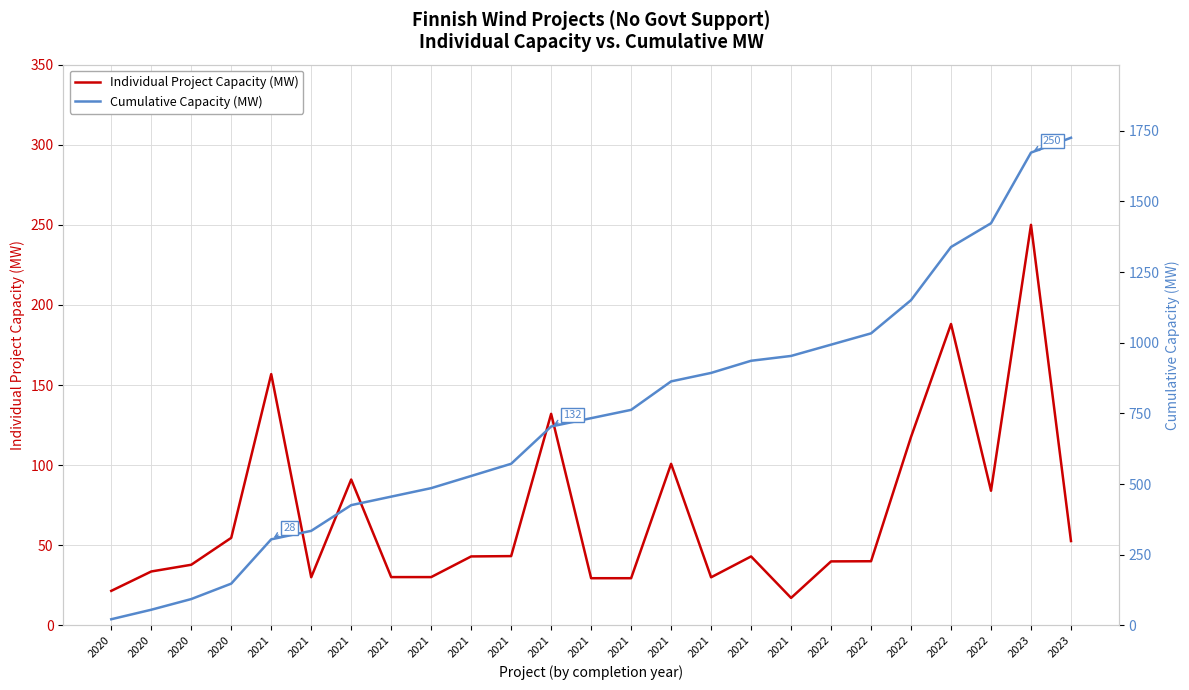

True or false: Individual Project Capacity (MW) and Cumulative Capacity (MW) intersect in this chart.

False